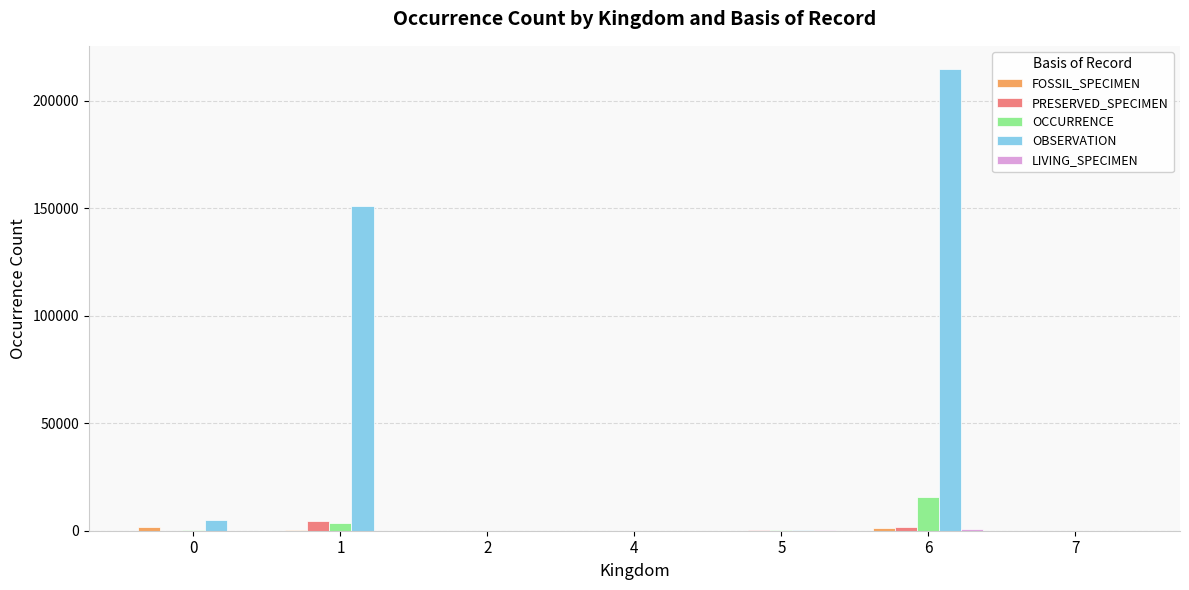

How many distinct data groups are displayed?

5